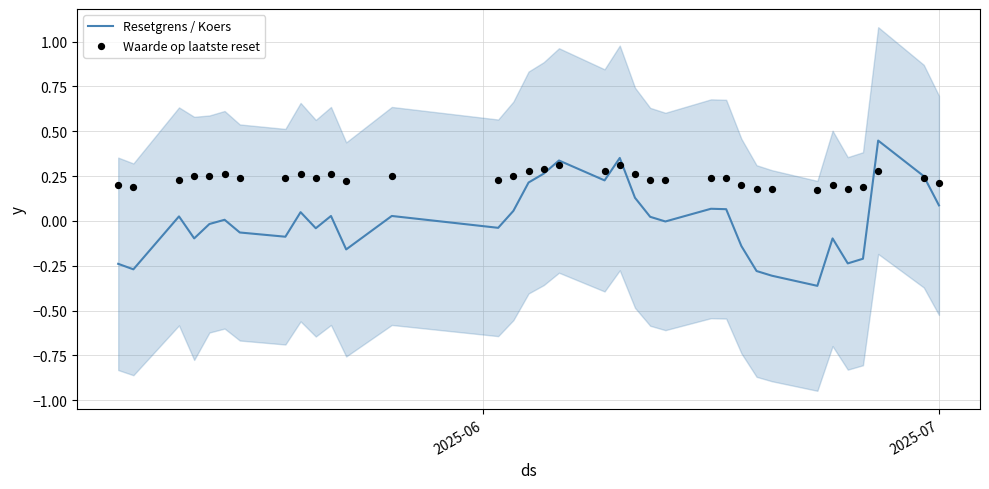

Which series contains the lowest Y value?

Resetgrens / Koers